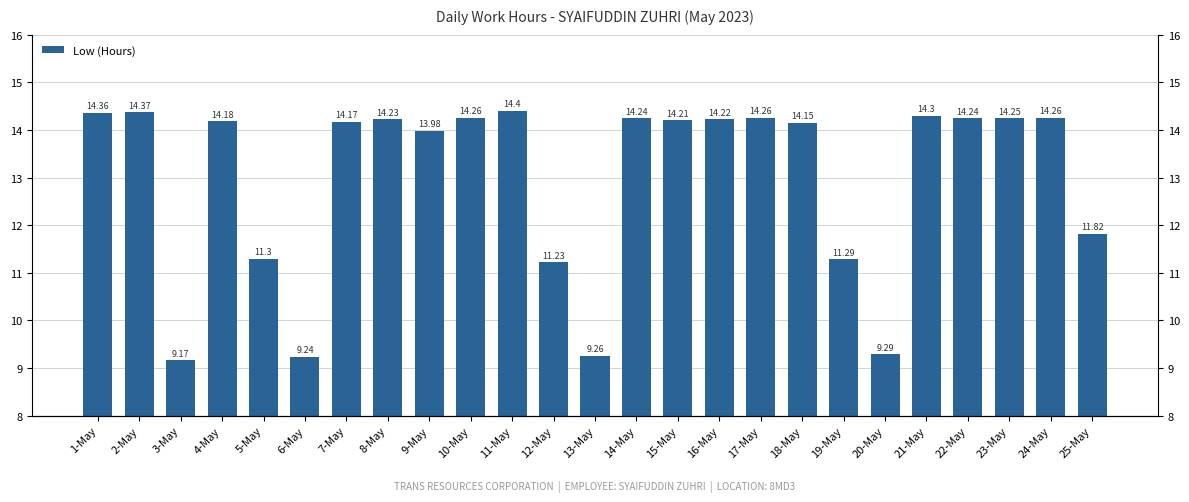

What is the difference between the maximum and minimum values?

5.2